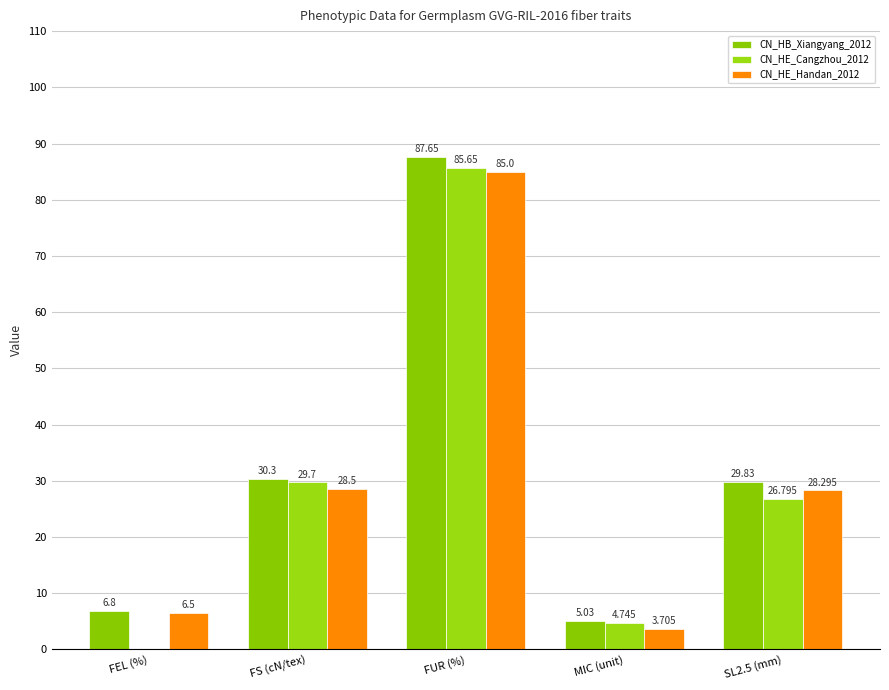

True or false: CN_HB_Xiangyang_2012 has a value of 30.3 at FS (cN/tex).

True